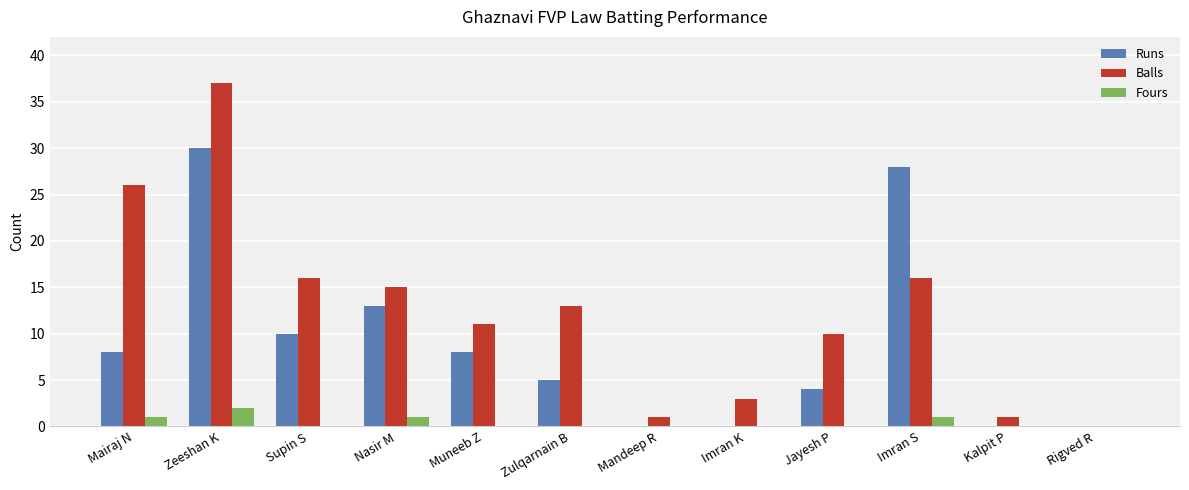

The value of Balls at Zeeshan K is 52. True or false?

False